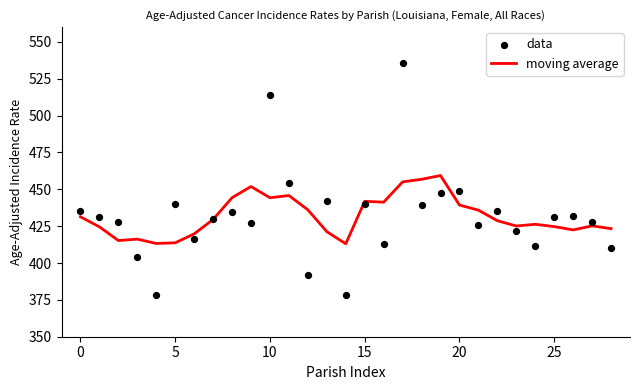

At which category is the sum across all series the highest?

17